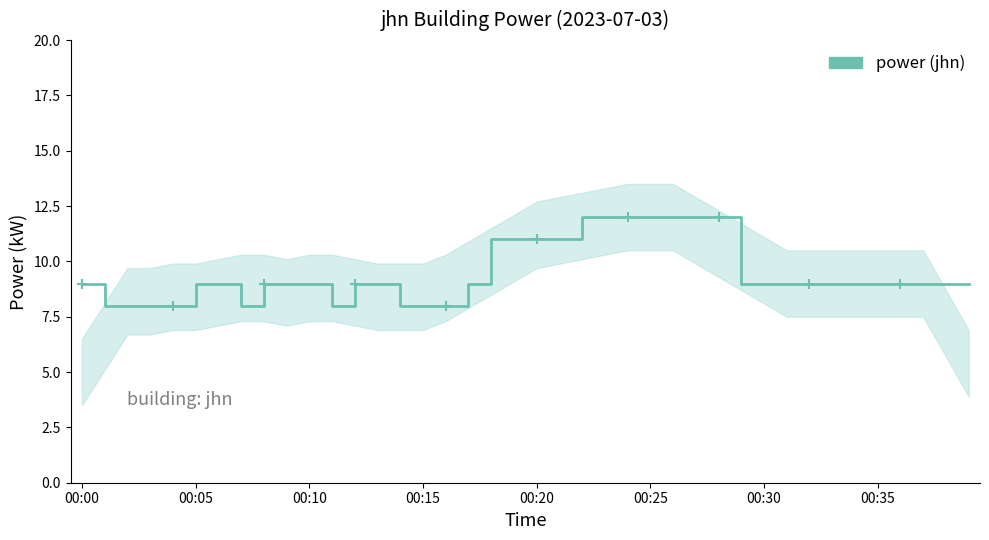

What position from the left is 27?

28